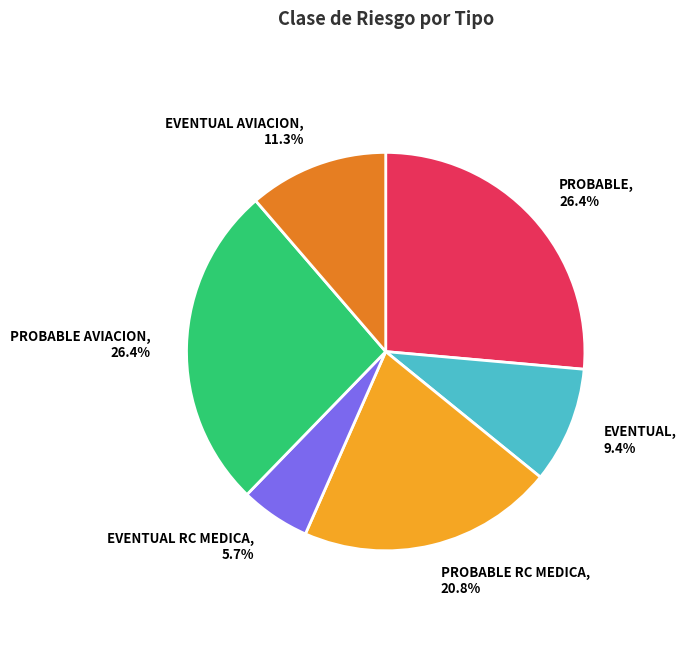

Is there a majority slice in this chart?

No